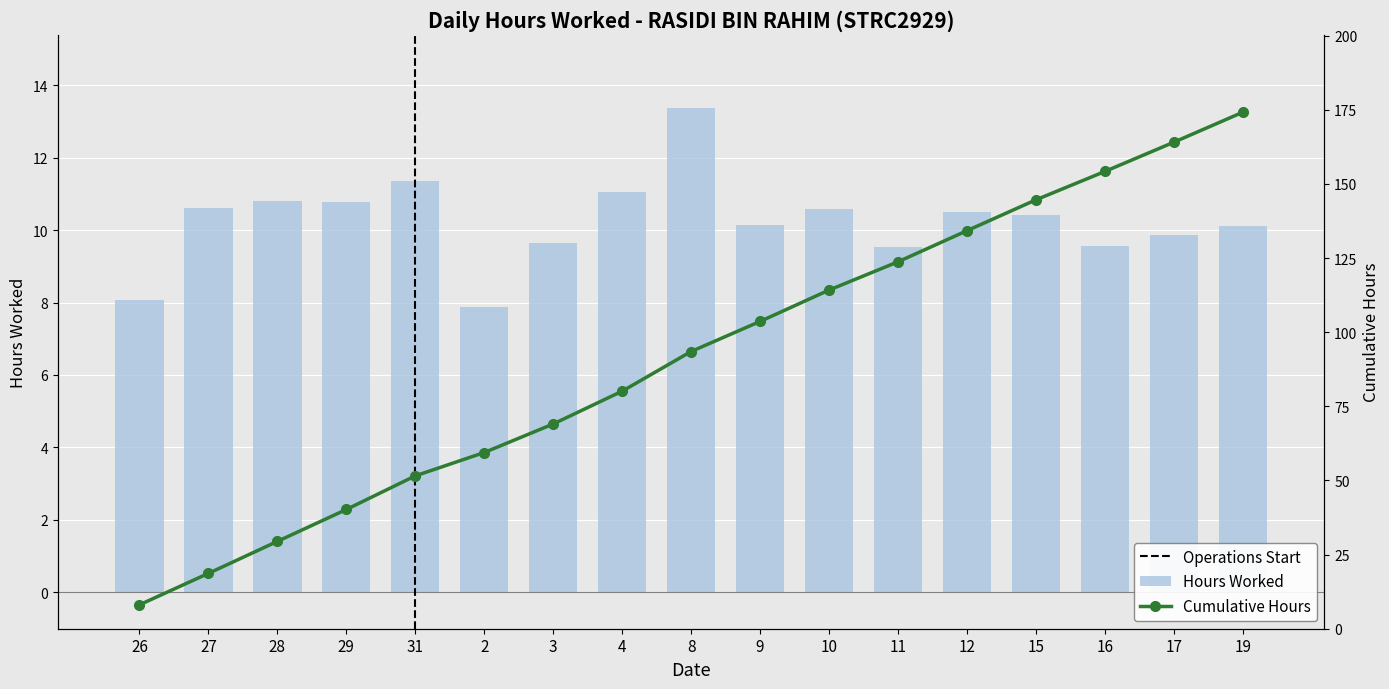

What is the maximum value shown in the chart?

13.4